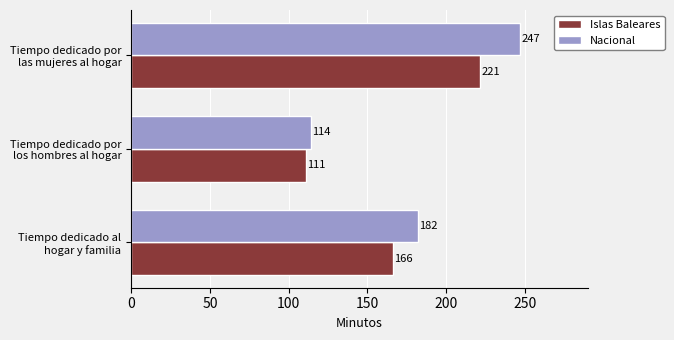

How many data points in Nacional are less than 182?

1